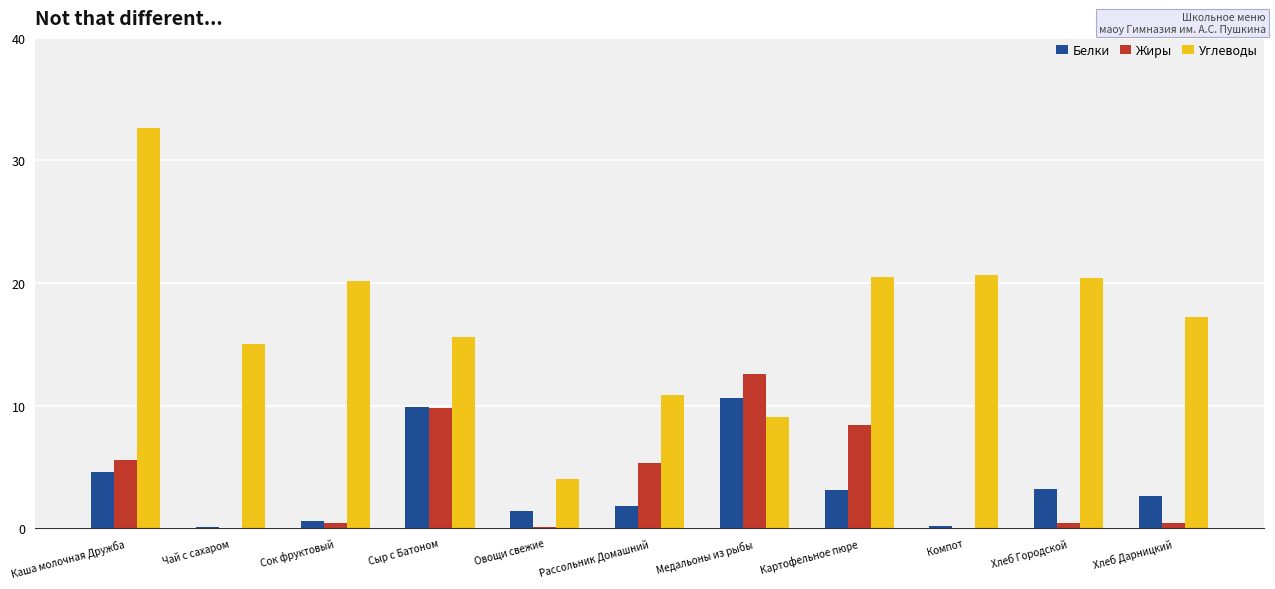

What is the sum of the Углеводы values at Сыр с Батоном and Медальоны из рыбы?

24.7